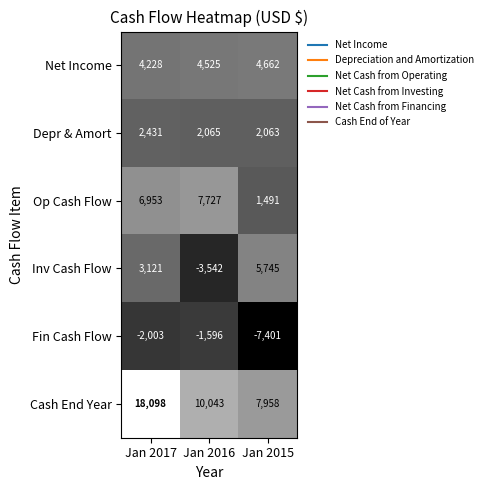

What is the average value of the Cash End Year series?

12033